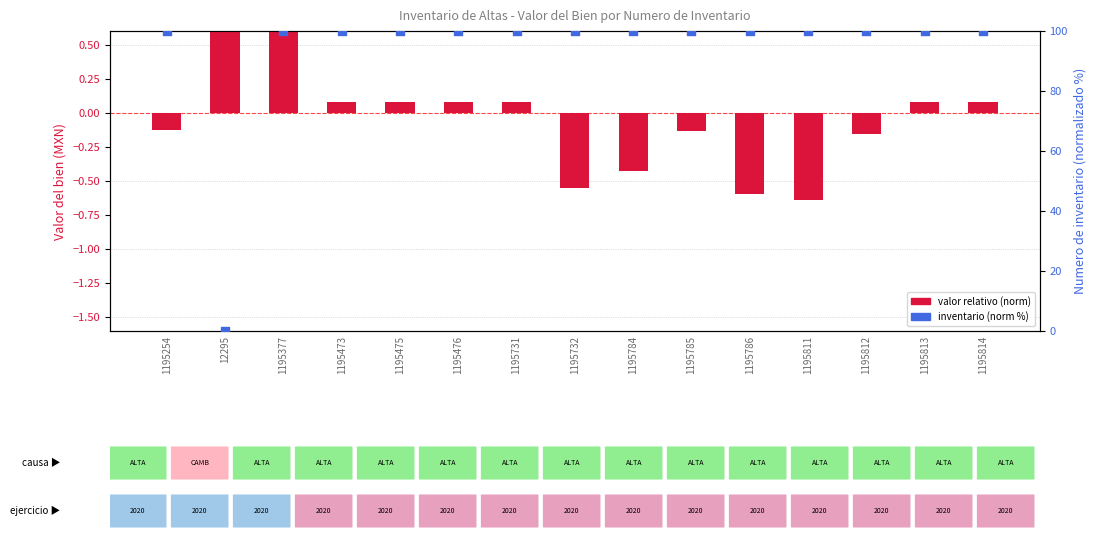

Is the value of valor relativo (norm) at 1195812 greater than the value of inventario (norm %) at 1195784?

No